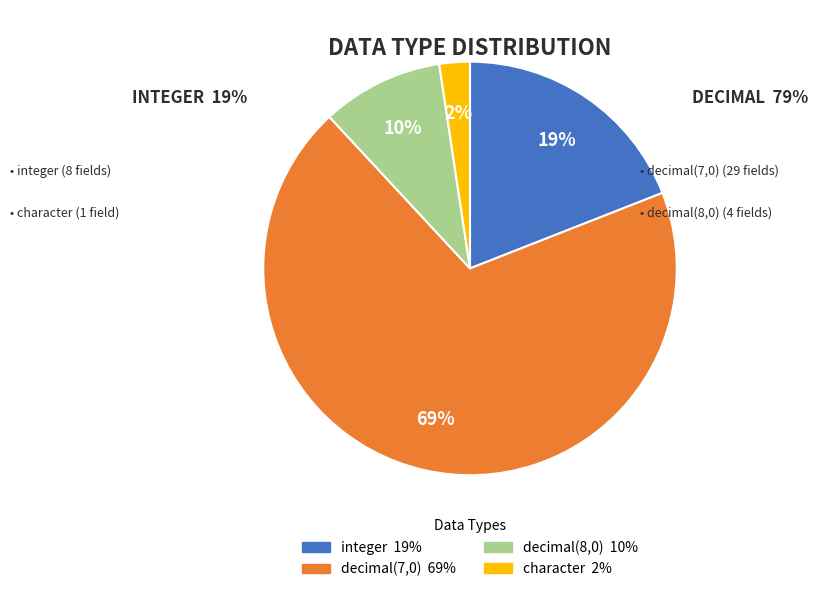

Which category accounts for the majority?

decimal(7,0)